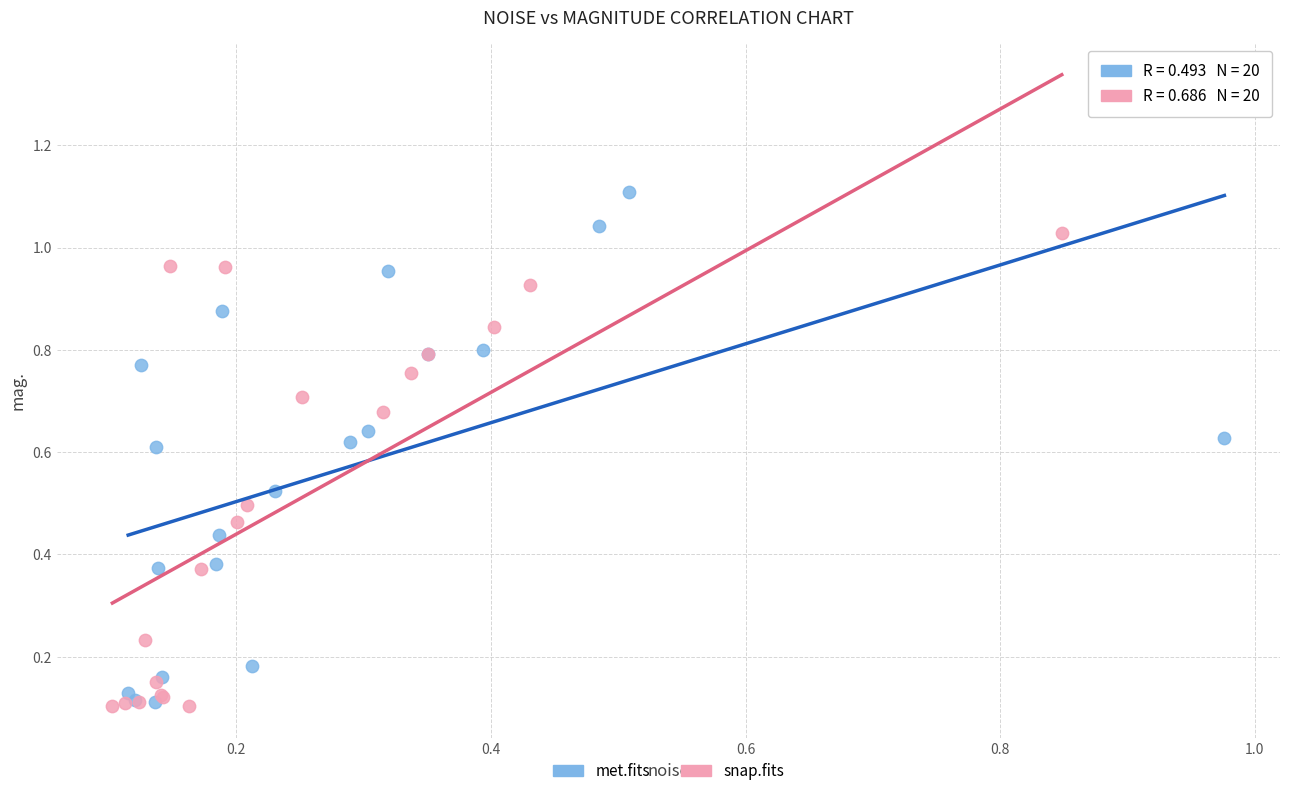

What are all the series names shown in the legend?

met.fits, snap.fits